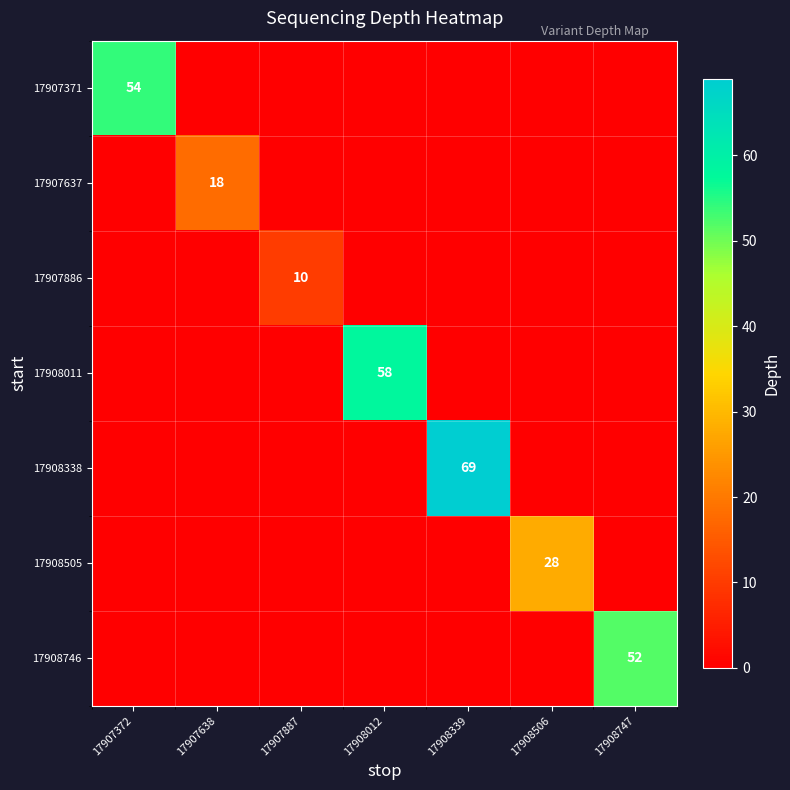

Is it true that 17908505 equals 18 at 17908506?

False